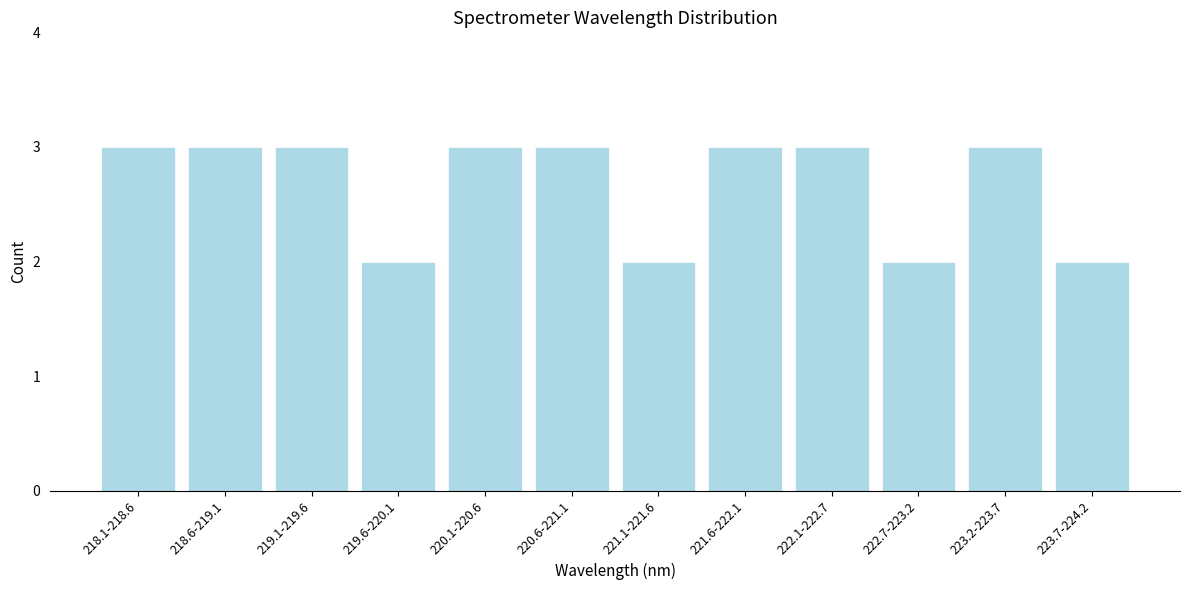

Reading right to left, what are all the values shown in this chart?

223.7-224.2=2	223.2-223.7=3	222.7-223.2=2	222.1-222.7=3	221.6-222.1=3	221.1-221.6=2	220.6-221.1=3	220.1-220.6=3	219.6-220.1=2	219.1-219.6=3	218.6-219.1=3	218.1-218.6=3